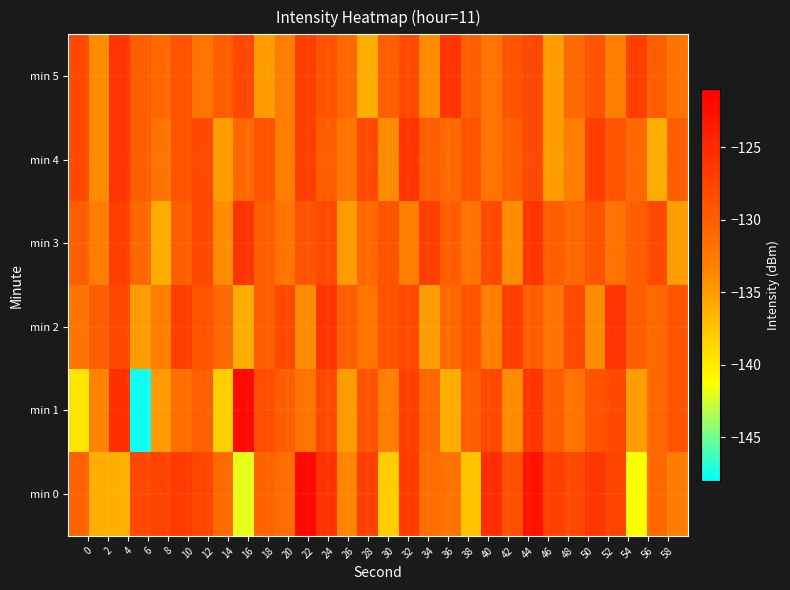

Which series has the largest total across all categories?

min 0